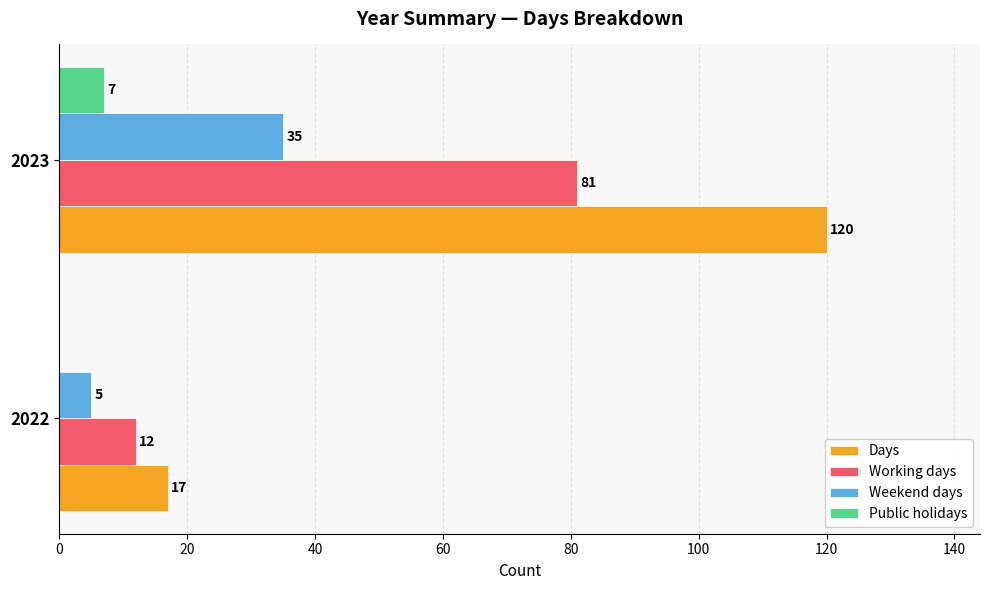

Which series has the largest range (max minus min)?

Days